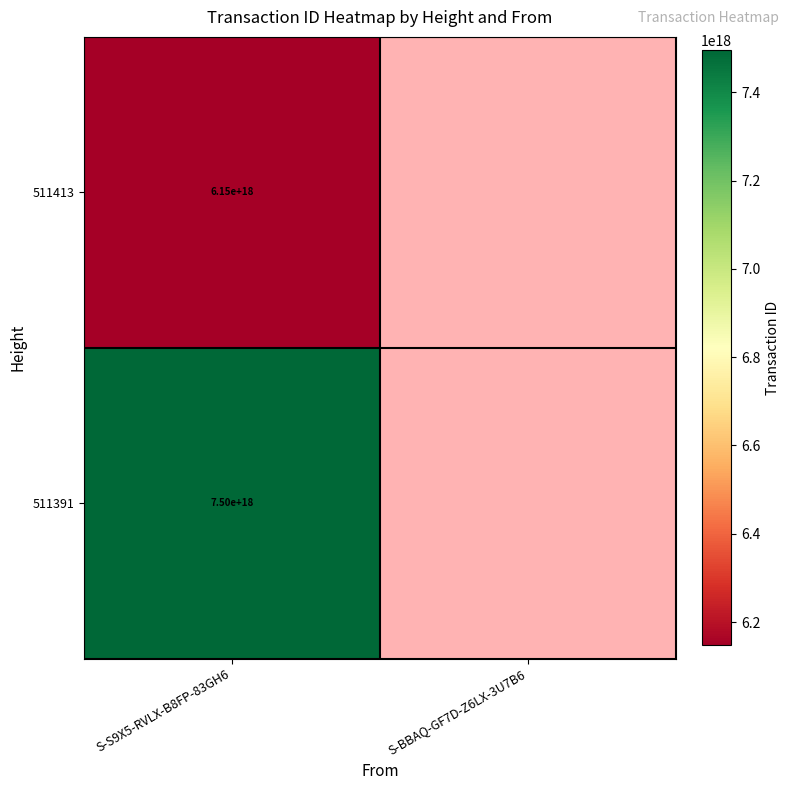

Count the number of categories in the chart.

2